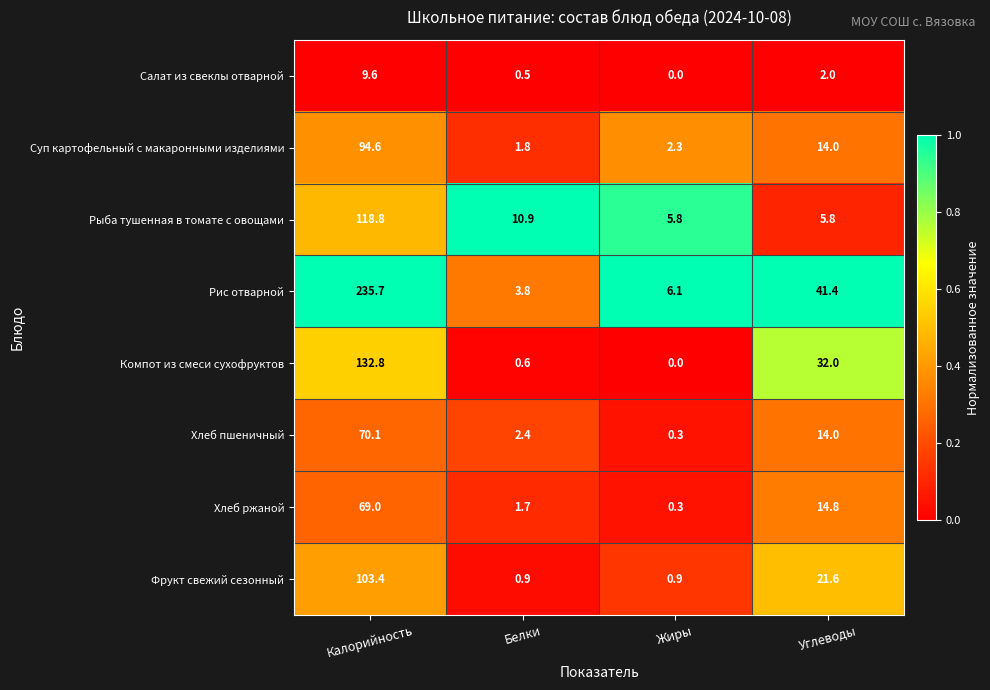

What is the difference between the highest and lowest values at Белки?

10.4